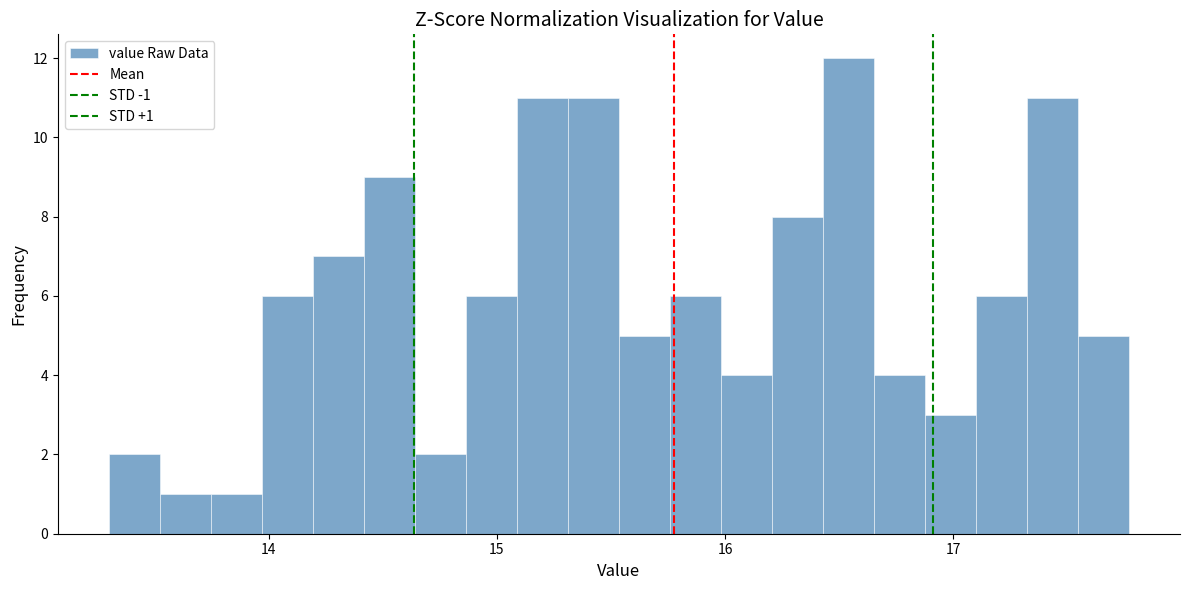

Around what value on the x-axis is the tallest bar? Give the approximate position of its centre, as read against the axis.

16.5